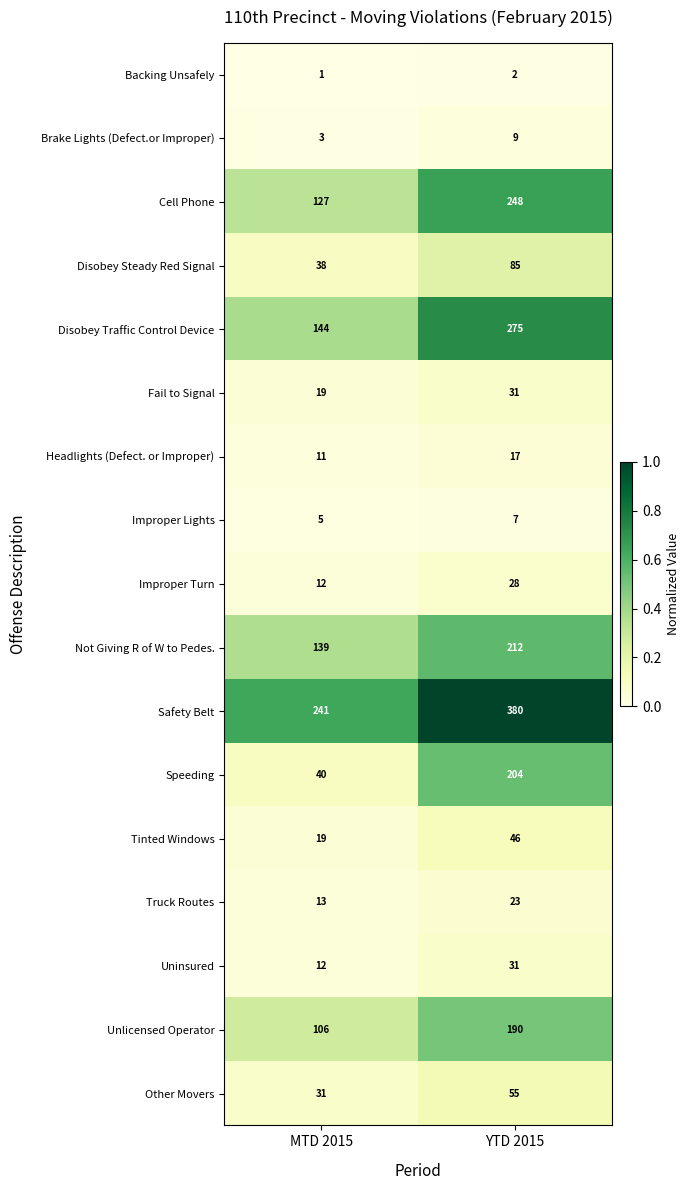

The value of Not Giving R of W to Pedes. at YTD 2015 is 212. True or false?

True